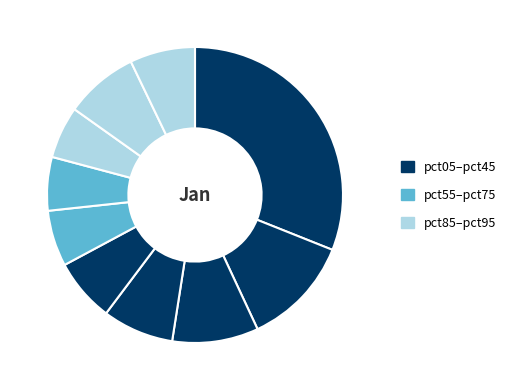

Rank the categories by value from lowest to highest.

pct75, pct65, pct55, pct45, pct95, pct35, pct85, pct25, pct15, pct05